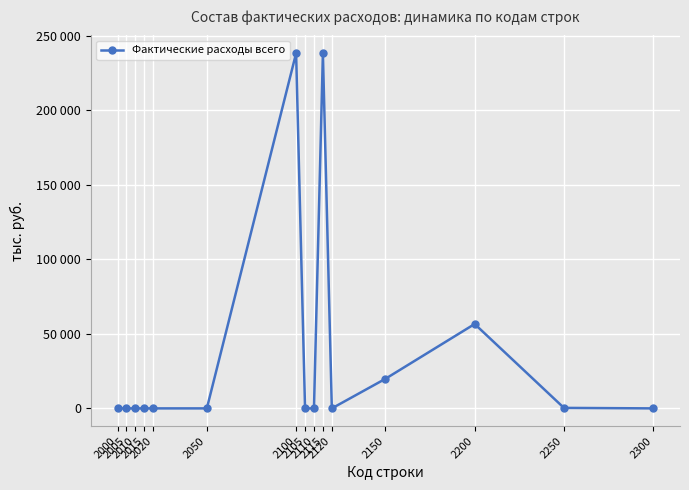

What is the average value?

36874